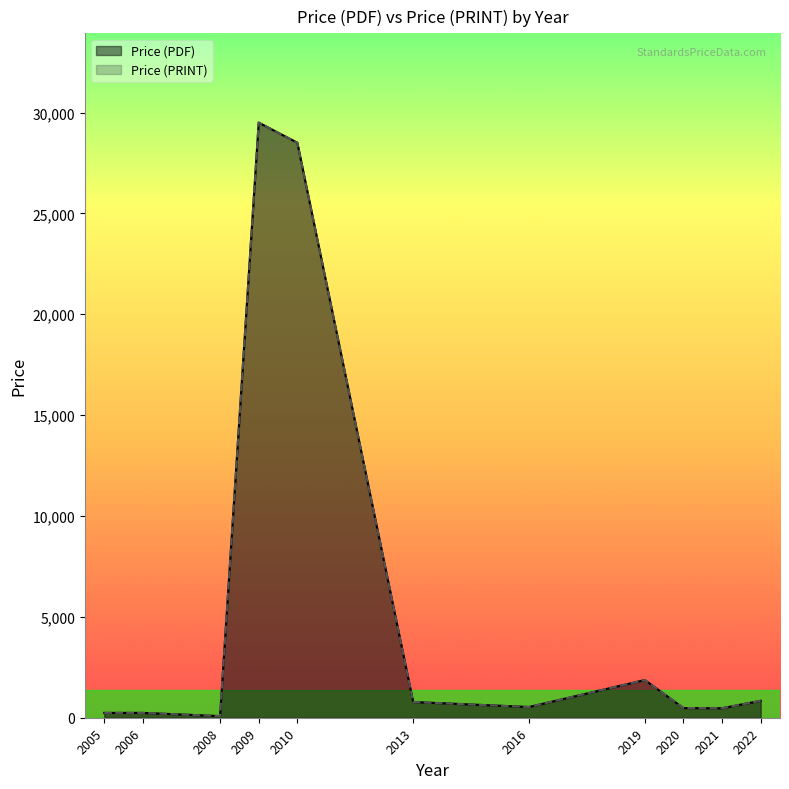

True or false: Price (PDF) and Price (PRINT) intersect in this chart.

False